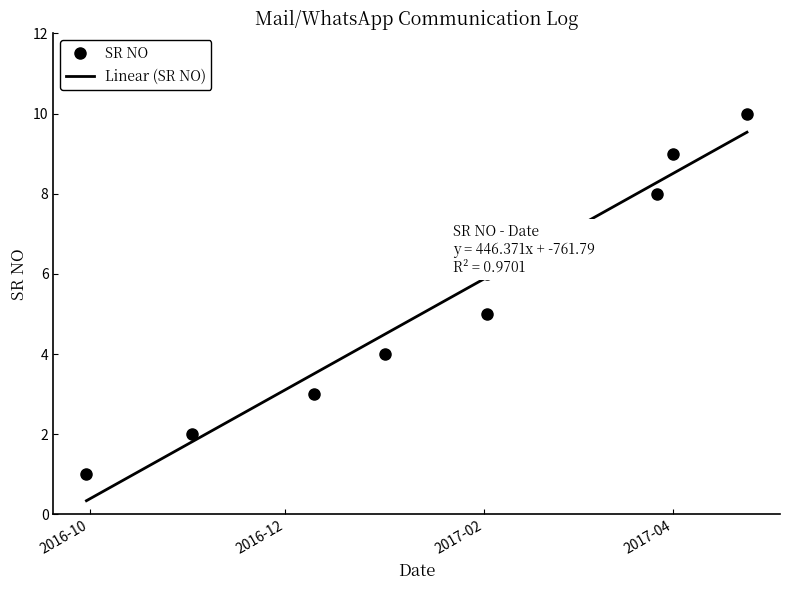

What is the sum of the values at 2017-01-01 and 2016-12-10?

7